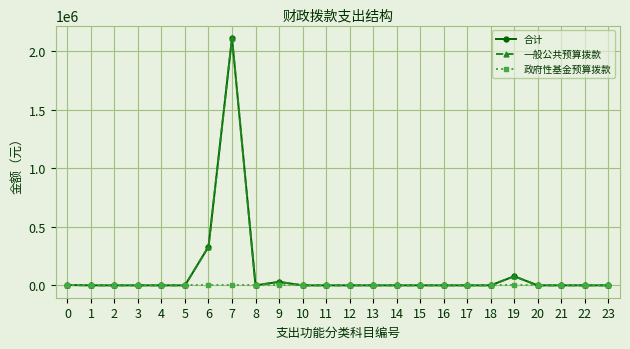

Does the chart have visible grid lines?

Yes